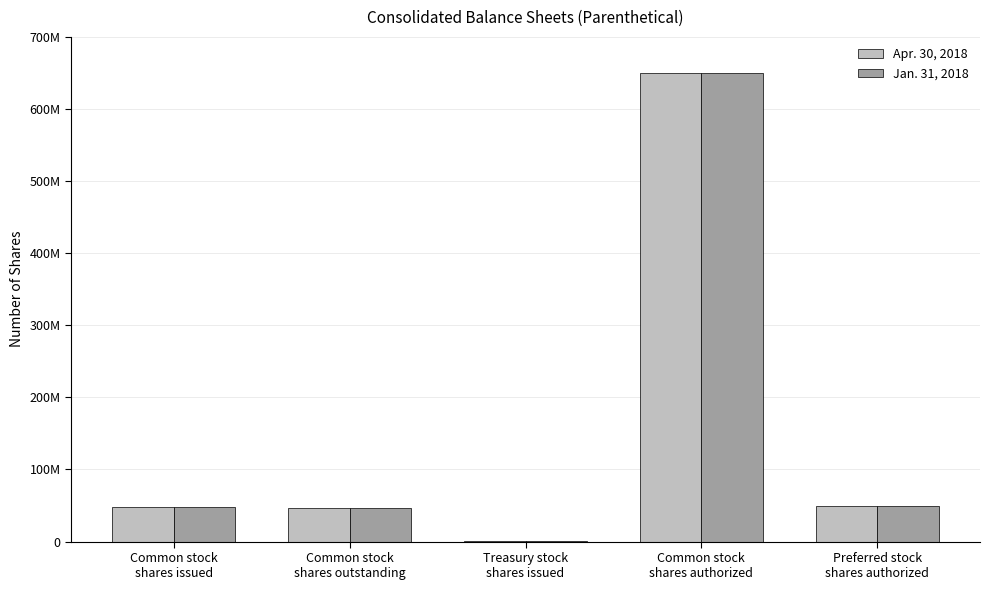

Is the value of Jan. 31, 2018 at Preferred stock
shares authorized greater than the value of Apr. 30, 2018 at Common stock
shares authorized?

No